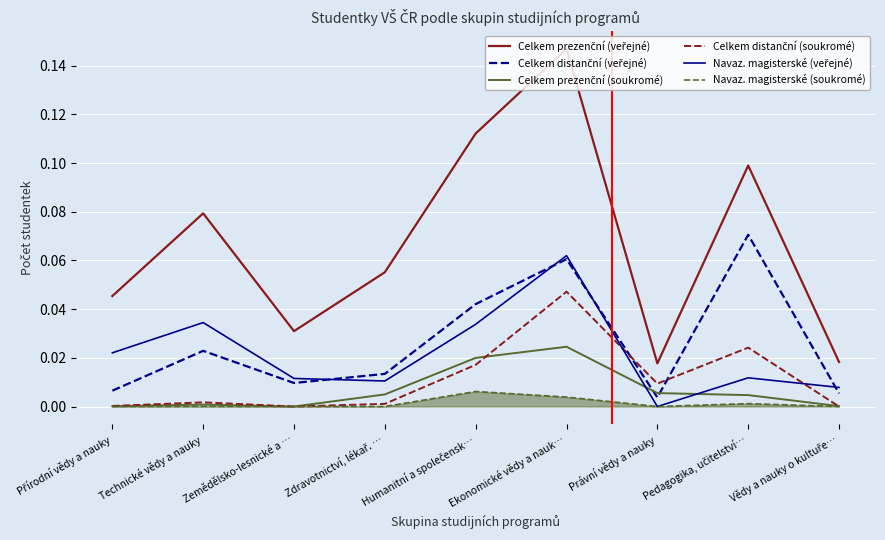

At which category is the sum across all series the highest?

Ekonomické vědy a nauk…